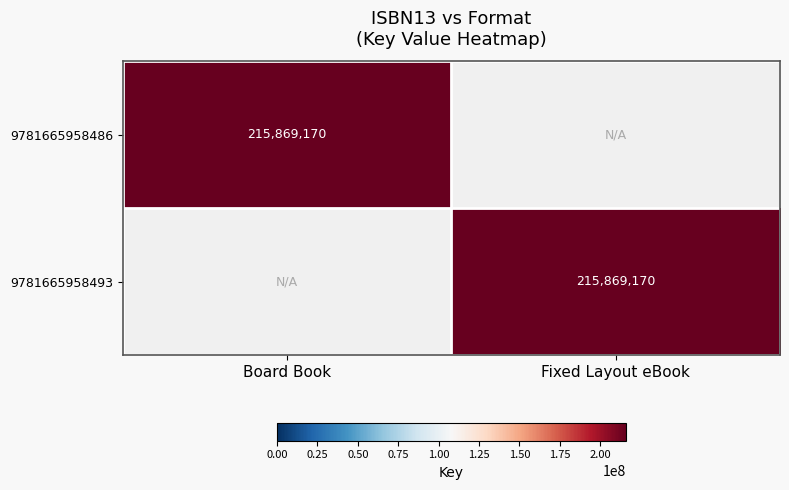

True or false: 9781665958486 has a value of 80001555 at Board Book.

False